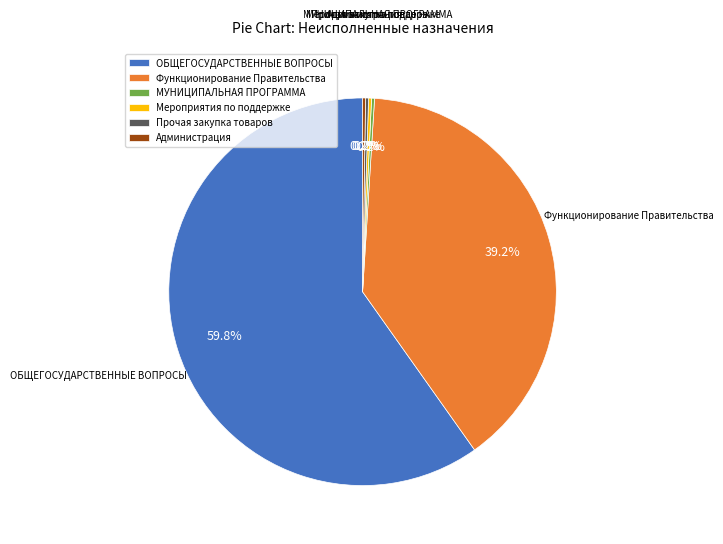

The ОБЩЕГОСУДАРСТВЕННЫЕ ВОПРОСЫ slice represents 72% of the pie. True or false?

False